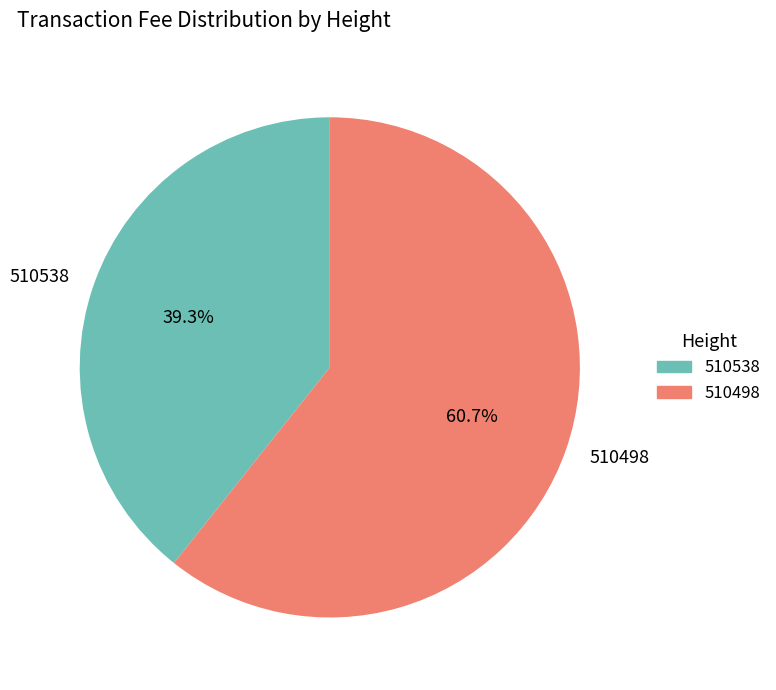

What percentage is NOT represented by 510498?

39.3%